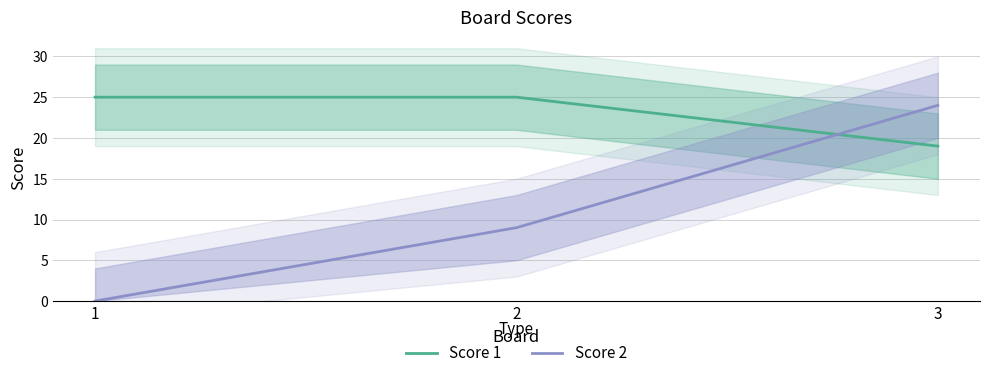

What is the spread (max minus min) of values at 3?

5